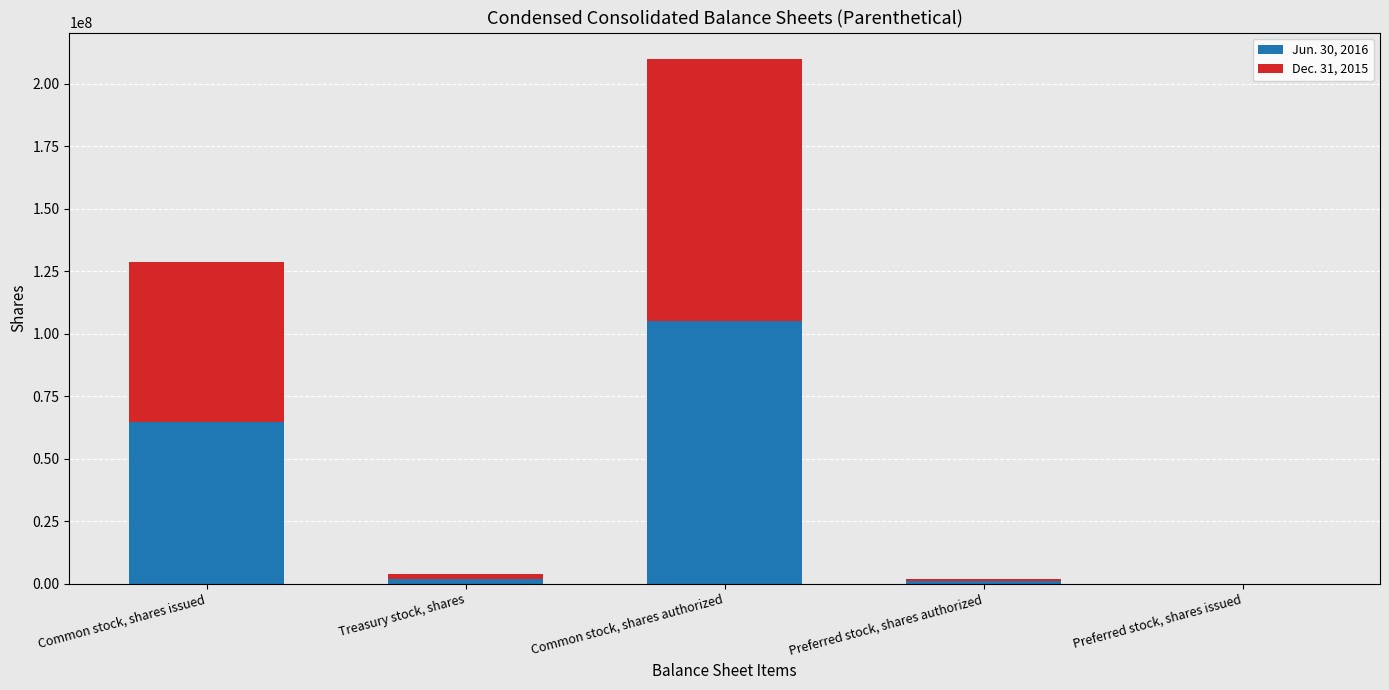

The Jun. 30, 2016 series shows 105000000 at Common stock, shares authorized. True or false?

True